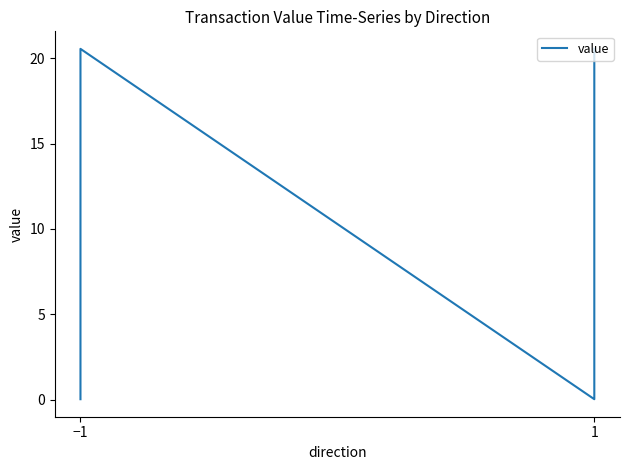

What is the maximum value shown in the chart?

20.6